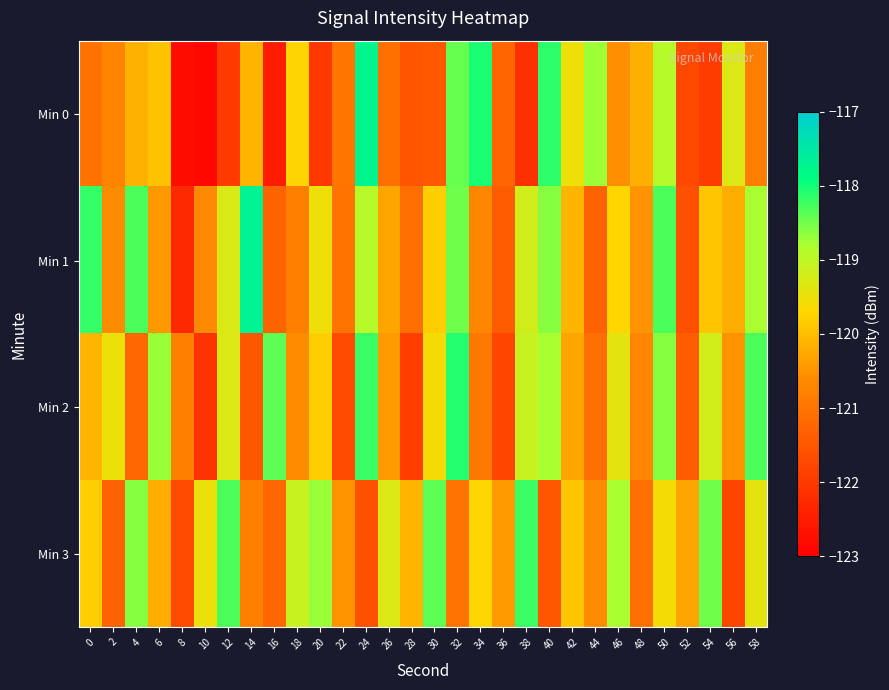

Reading left to right, transcribe all the data shown in this chart.

Min 0: 0=-121.0	2=-120.7	4=-120.1	6=-119.9	8=-122.8	10=-122.9	12=-122.0	14=-120.1	16=-122.5	18=-119.7	20=-122.0	22=-121.0	24=-117.8	26=-121.1	28=-121.5	30=-121.5	32=-118.4	34=-118.0	36=-121.2	38=-122.1	40=-118.1	42=-119.5	44=-118.7	46=-120.6	48=-120.2	50=-118.9	52=-121.7	54=-121.9	56=-119.3	58=-120.8
Min 1: 0=-118.2	2=-120.6	4=-118.3	6=-120.4	8=-122.3	10=-120.7	12=-119.3	14=-117.7	16=-121.3	18=-120.8	20=-119.5	22=-121.0	24=-118.9	26=-120.3	28=-121.1	30=-119.8	32=-118.5	34=-120.7	36=-121.4	38=-119.2	40=-118.6	42=-120.1	44=-121.3	46=-119.7	48=-120.5	50=-118.3	52=-121.6	54=-119.9	56=-120.2	58=-118.8
Min 2: 0=-120.1	2=-119.5	4=-121.2	6=-118.7	8=-120.8	10=-122.1	12=-119.3	14=-121.5	16=-118.4	18=-120.6	20=-119.8	22=-121.7	24=-118.2	26=-120.4	28=-121.9	30=-119.6	32=-118.1	34=-120.9	36=-121.8	38=-119.1	40=-118.8	42=-120.3	44=-121.1	46=-119.4	48=-120.7	50=-118.6	52=-121.4	54=-119.2	56=-120.5	58=-118.3
Min 3: 0=-119.8	2=-121.3	4=-118.6	6=-120.2	8=-121.7	10=-119.5	12=-118.3	14=-120.8	16=-121.2	18=-119.1	20=-118.7	22=-120.5	24=-121.6	26=-119.3	28=-120.1	30=-118.4	32=-121.0	34=-119.7	36=-120.4	38=-118.2	40=-121.5	42=-119.9	44=-120.6	46=-118.8	48=-121.1	50=-119.6	52=-120.3	54=-118.5	56=-121.8	58=-119.4